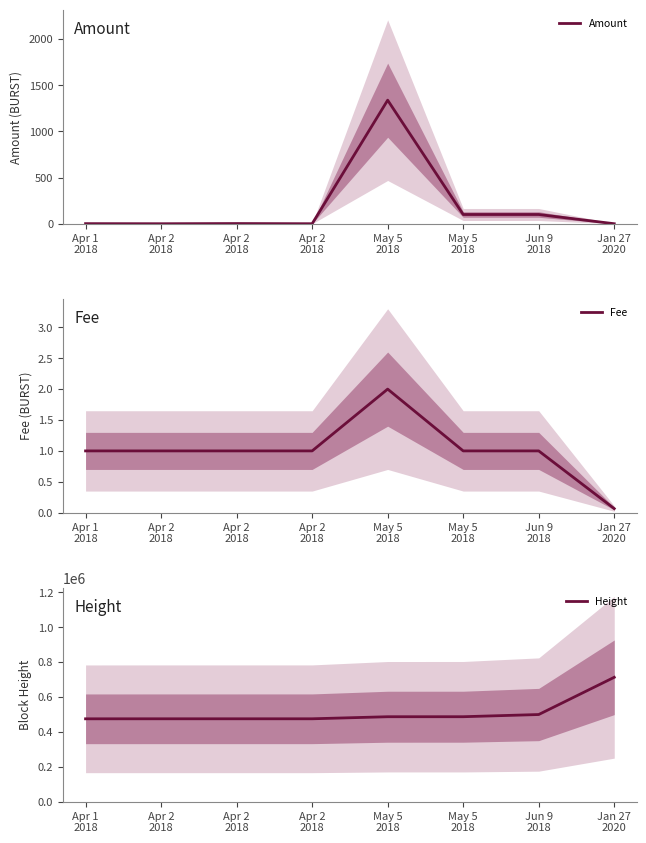

True or false: Fee and Height cross at least once.

False